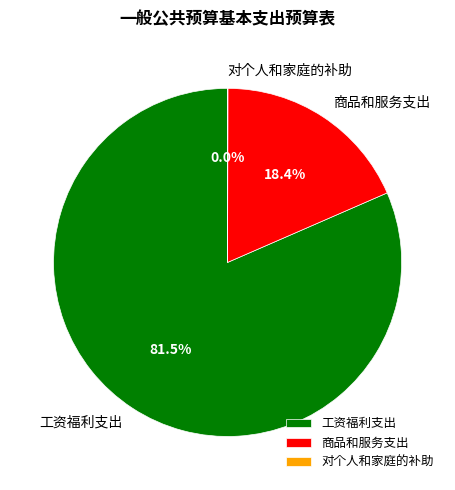

Which slice is the largest?

工资福利支出